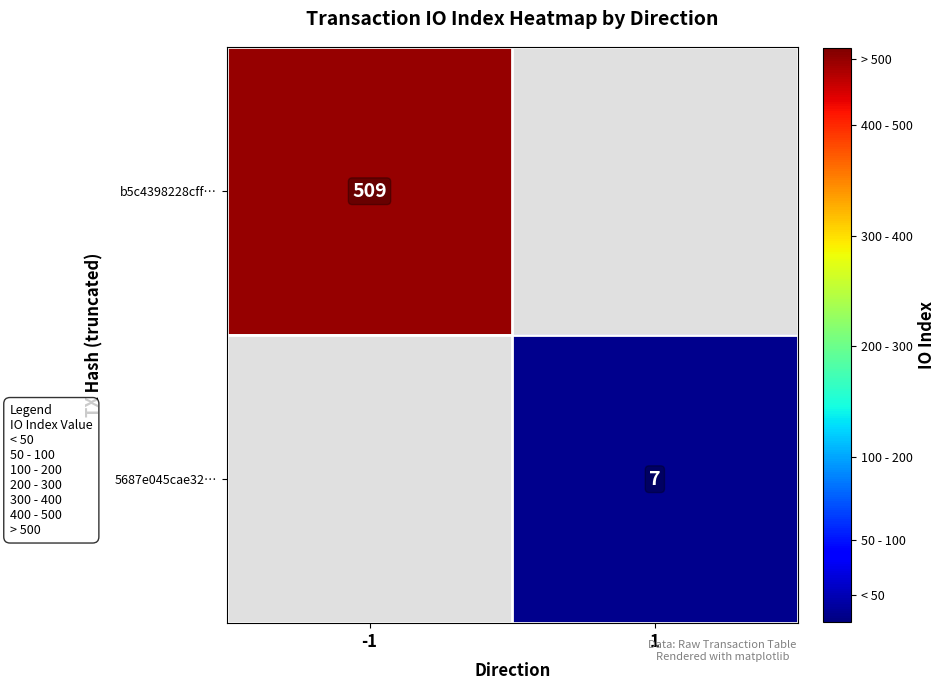

At how many categories does at least one series exceed 412?

1